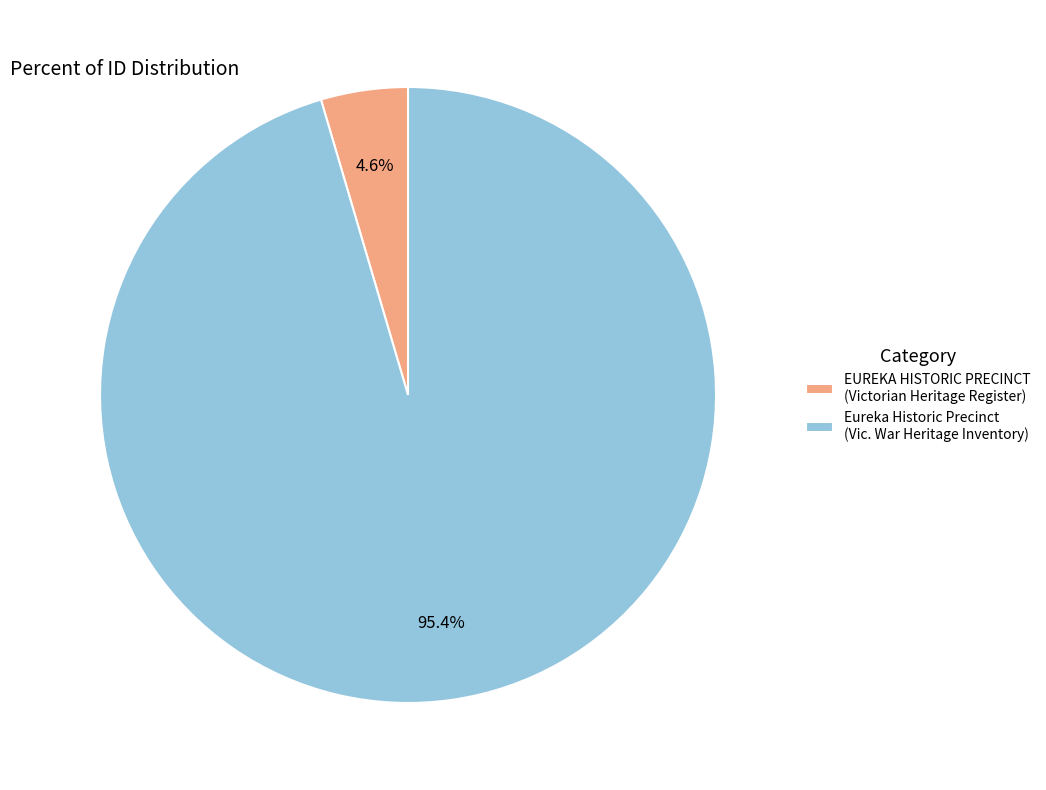

Rank the categories by value from highest to lowest.

Eureka Historic Precinct, EUREKA HISTORIC PRECINCT